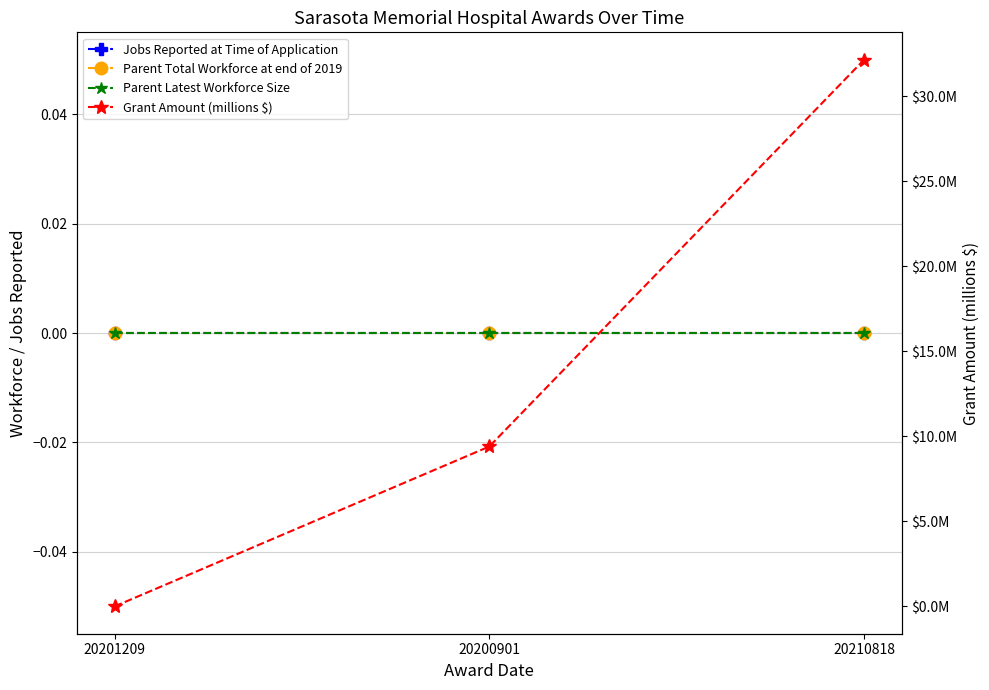

What is the total value across all series at 20210818?

32.1